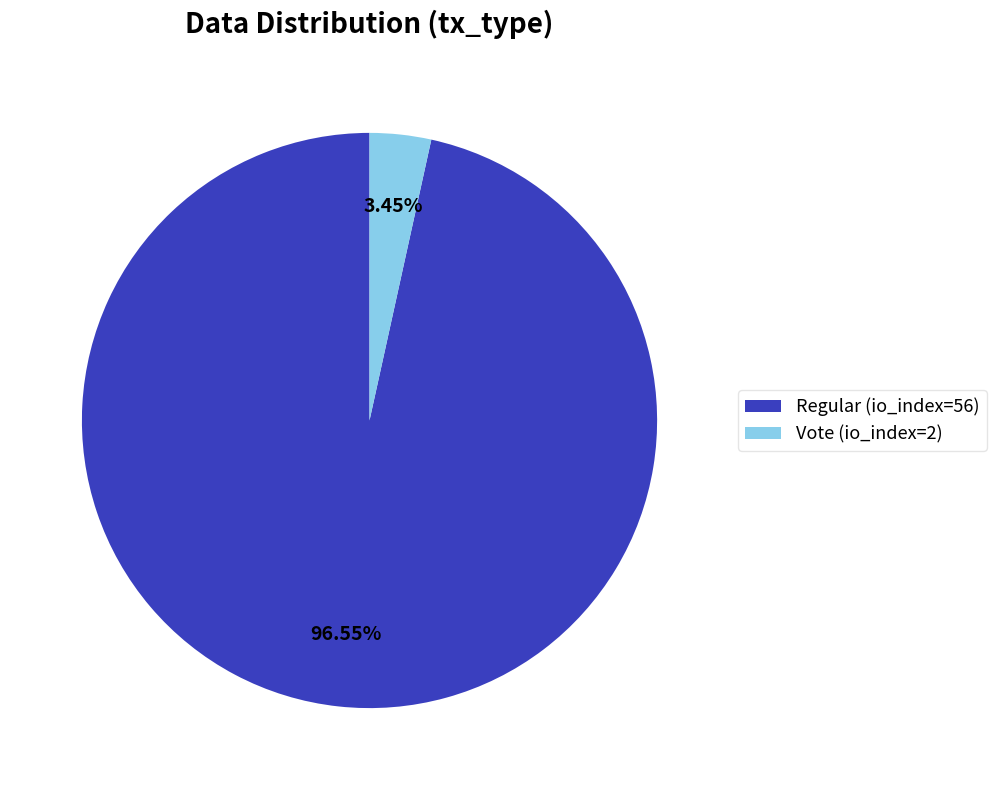

Is there a majority slice in this chart?

Yes